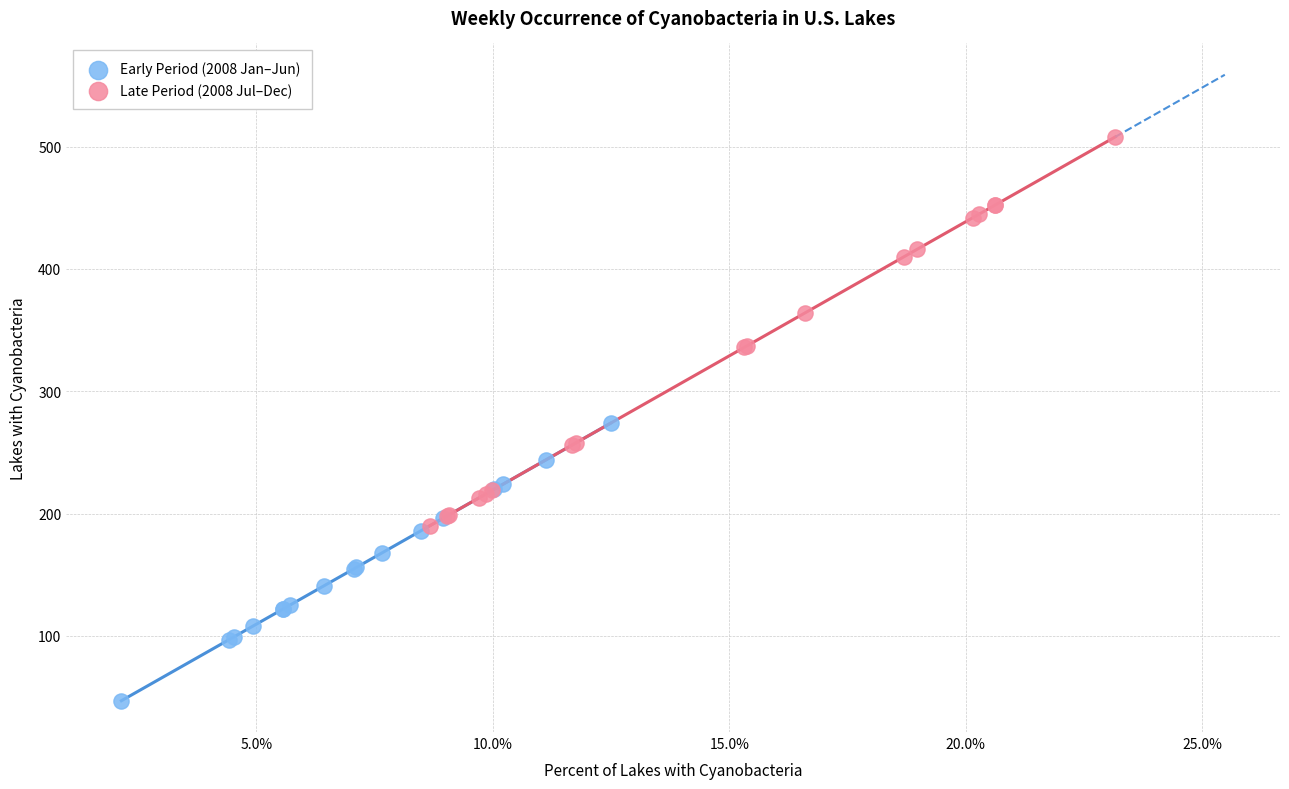

Which series contains the lowest Y value?

Early Period (2008 Jan–Jun)